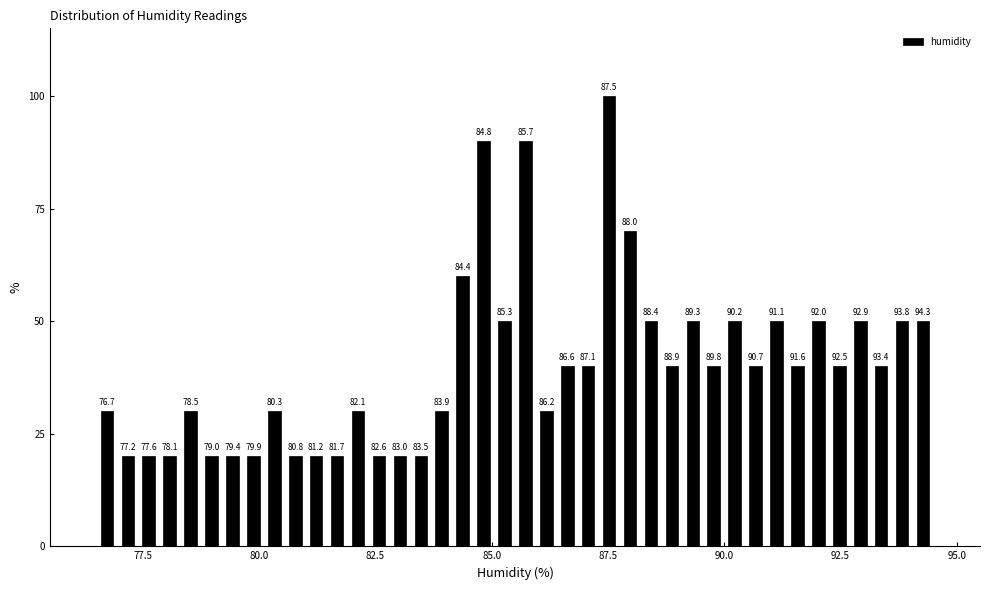

Around what value on the x-axis is the tallest bar? Give the approximate position of its centre, as read against the axis.

87.5